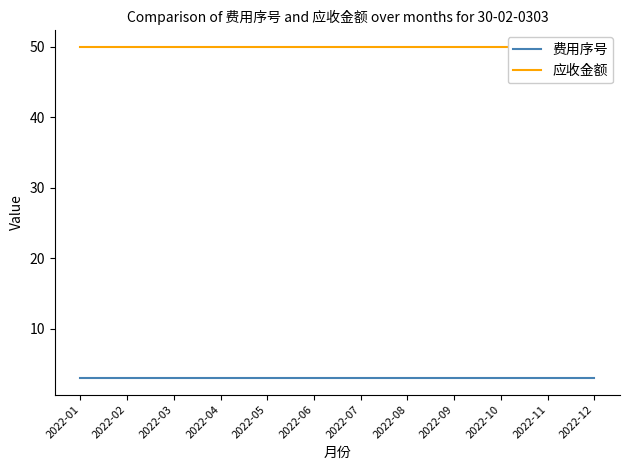

At which label is 应收金额 closest to 50?

2022-01